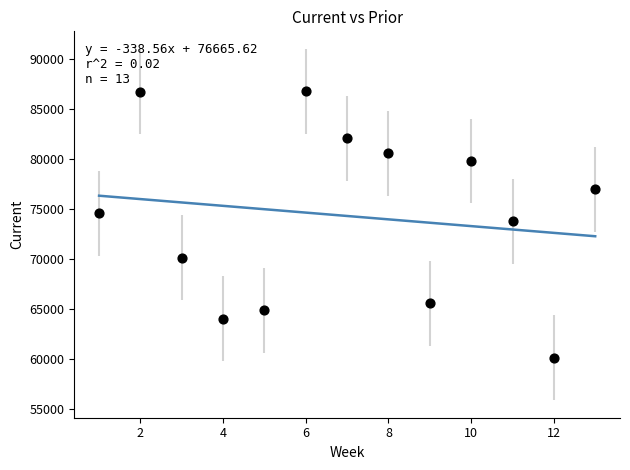

What is the range of Y values (max minus min)?

26692